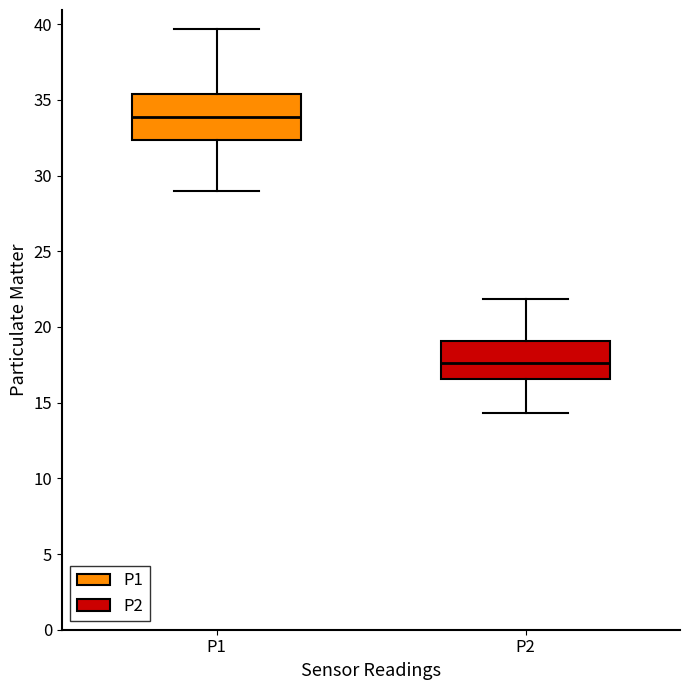

Reading left to right, read every box against the y-axis: the position of its median line, the range the box covers, and the ends of its whiskers. The values are not printed on the chart, so give them approximately, as read against the axis.

P1: median 34.0, box 32.5 to 35.5, whiskers 29.0 to 39.5
P2: median 17.5, box 16.5 to 19.0, whiskers 14.5 to 22.0